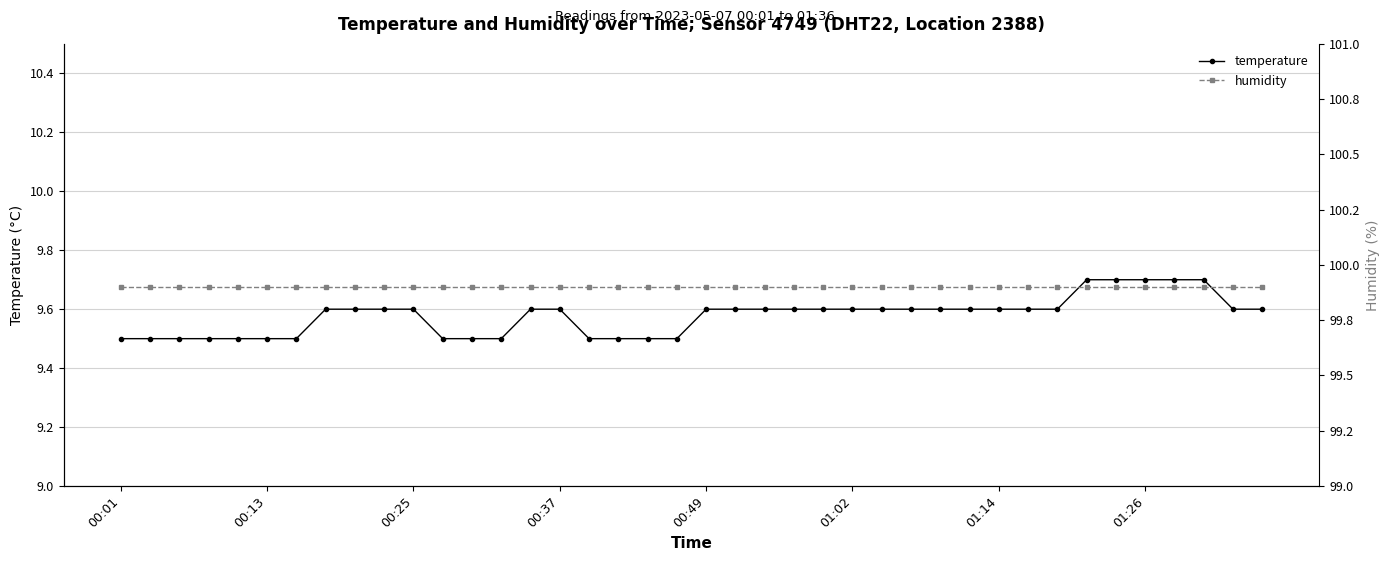

How many temperature values are between 9 and 10?

40